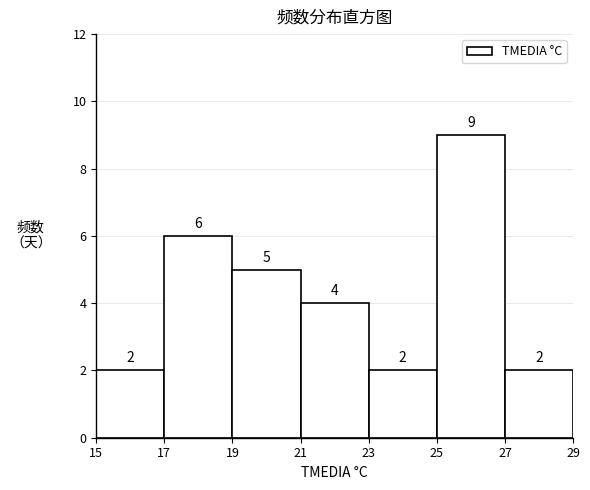

Reading left to right, list every bar in this chart as the range it spans on the x-axis followed by its height.

15 to 17: 2
17 to 19: 6
19 to 21: 5
21 to 23: 4
23 to 25: 2
25 to 27: 9
27 to 29: 2